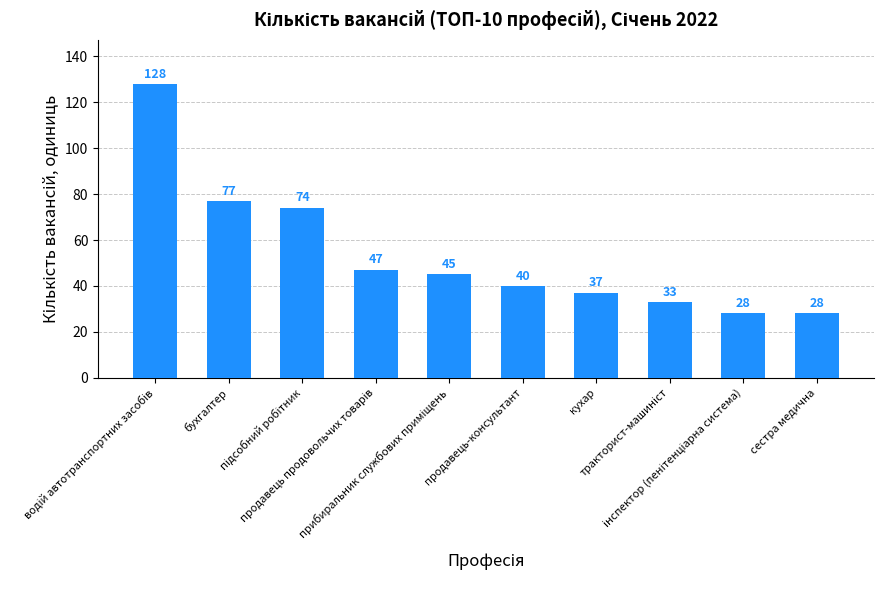

Does the chart contain any negative values?

No